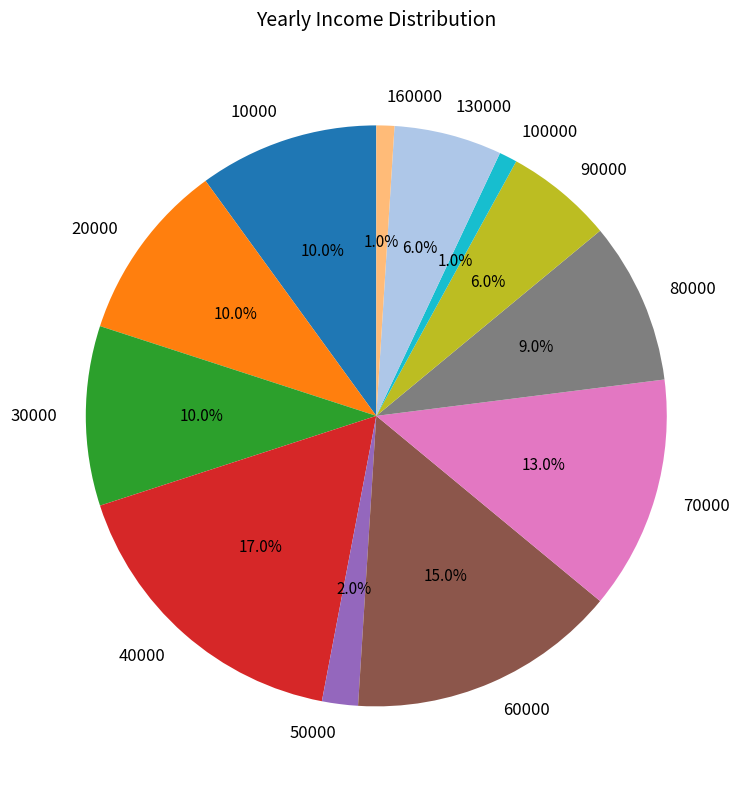

Approximately how many times larger is the value at 10000 compared to 30000?

1.0